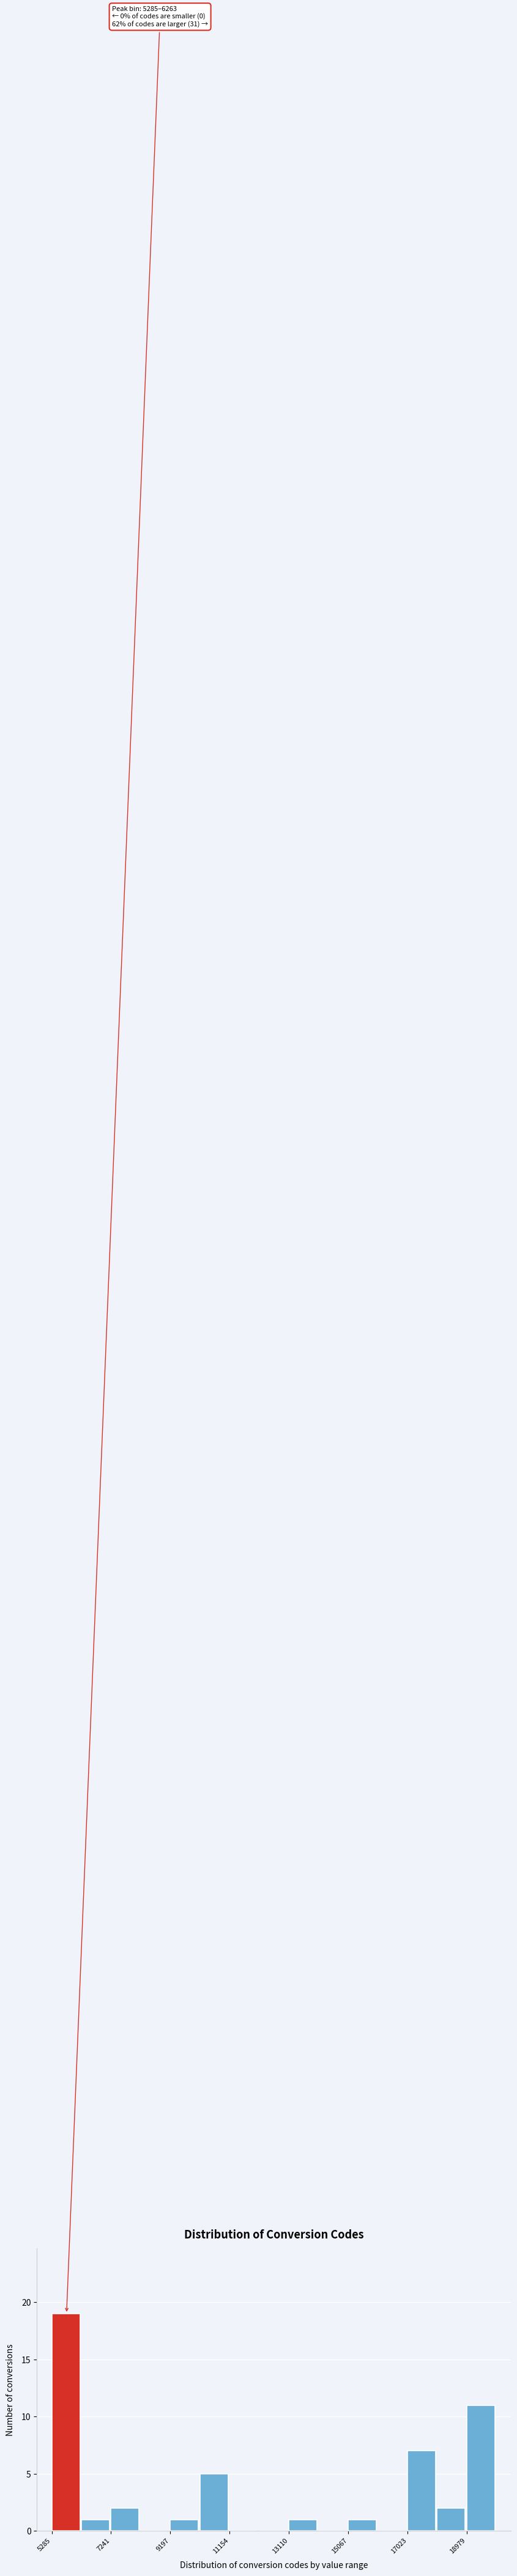

Which range on the x-axis has the tallest bar?

5200 to 6200